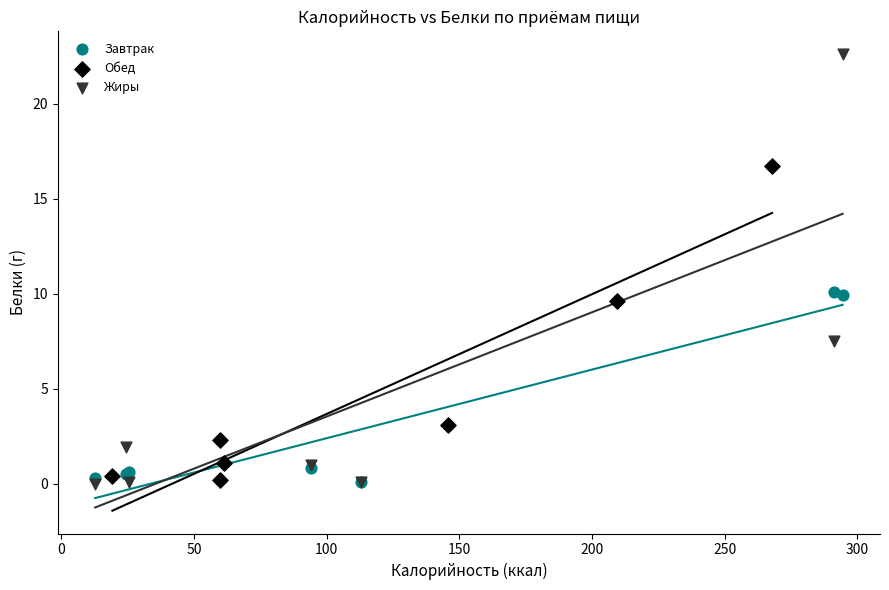

Which series has the widest spread of Y values?

Жиры